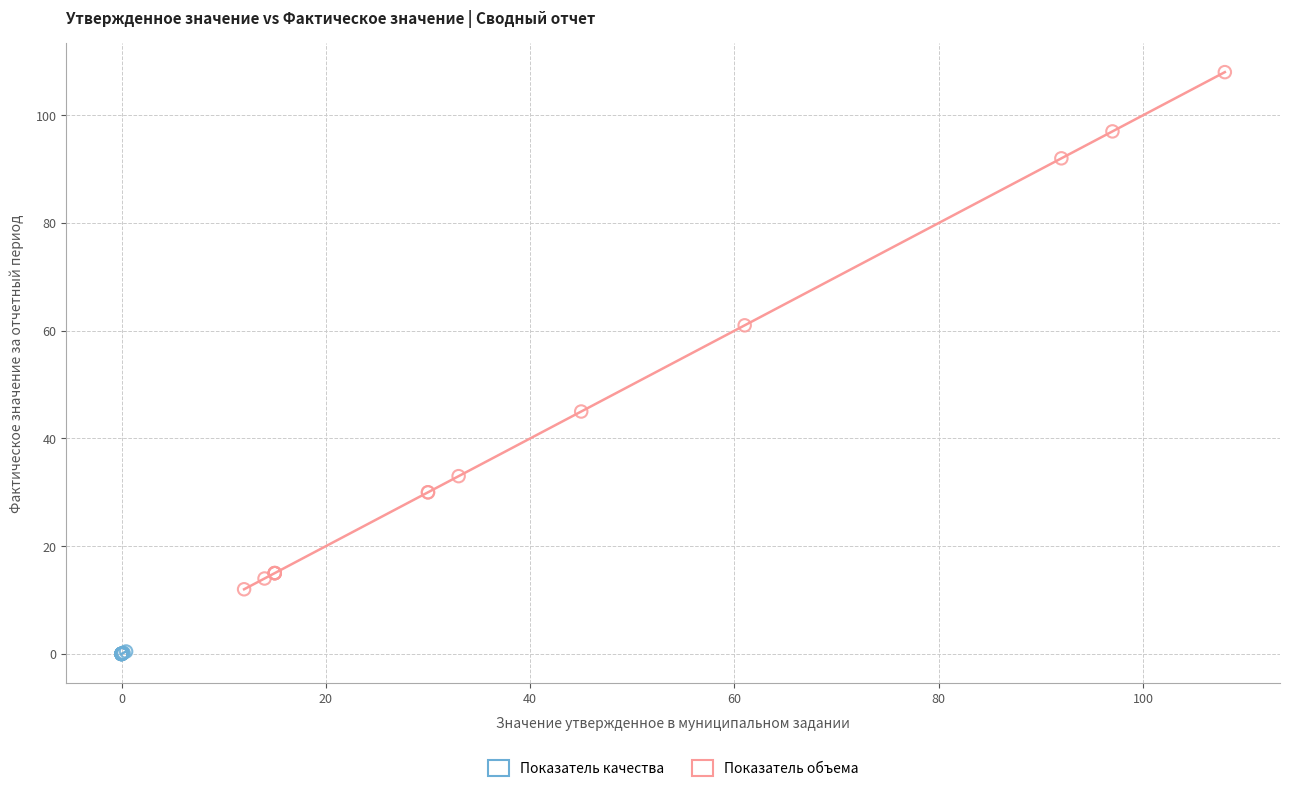

Which series reaches the minimum Y coordinate?

Показатель качества